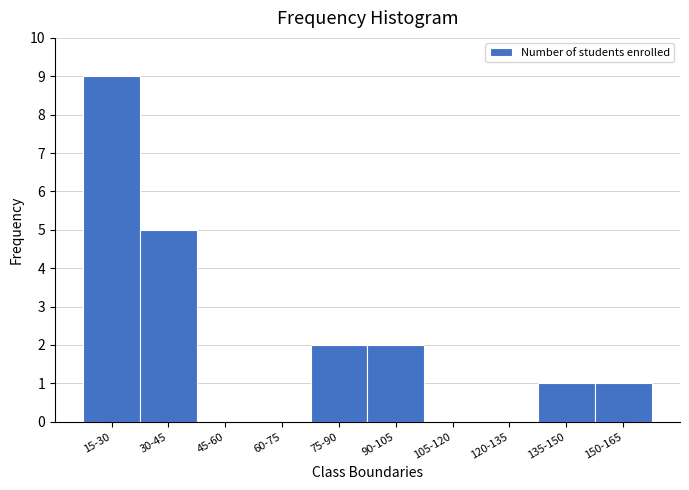

Reading left to right, transcribe all the data shown in this chart.

15-30=9	30-45=5	45-60=0	60-75=0	75-90=2	90-105=2	105-120=0	120-135=0	135-150=1	150-165=1